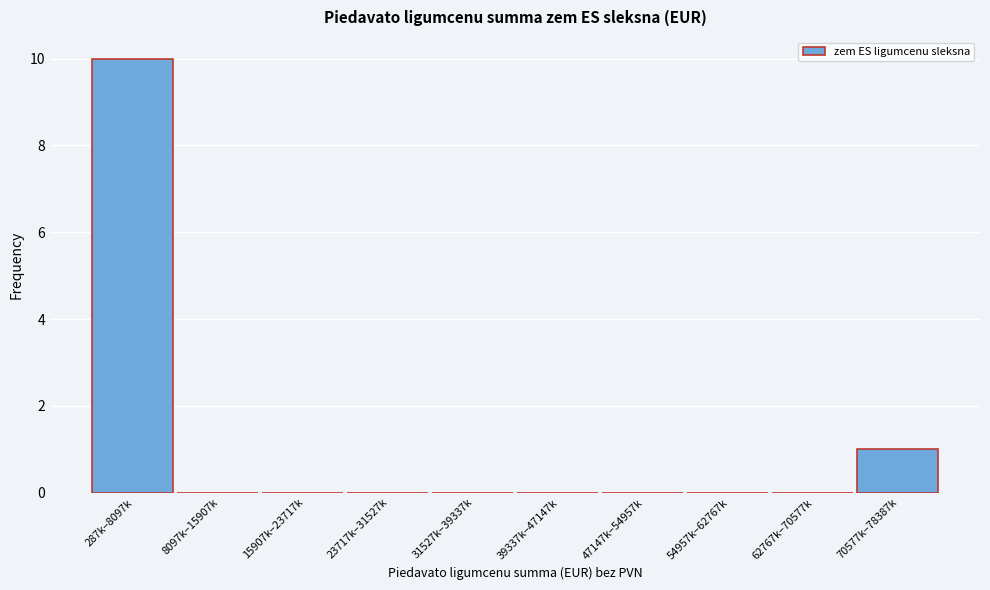

Reading left to right, what are all the values shown in this chart?

287k–8097k=10	8097k–15907k=0	15907k–23717k=0	23717k–31527k=0	31527k–39337k=0	39337k–47147k=0	47147k–54957k=0	54957k–62767k=0	62767k–70577k=0	70577k–78387k=1